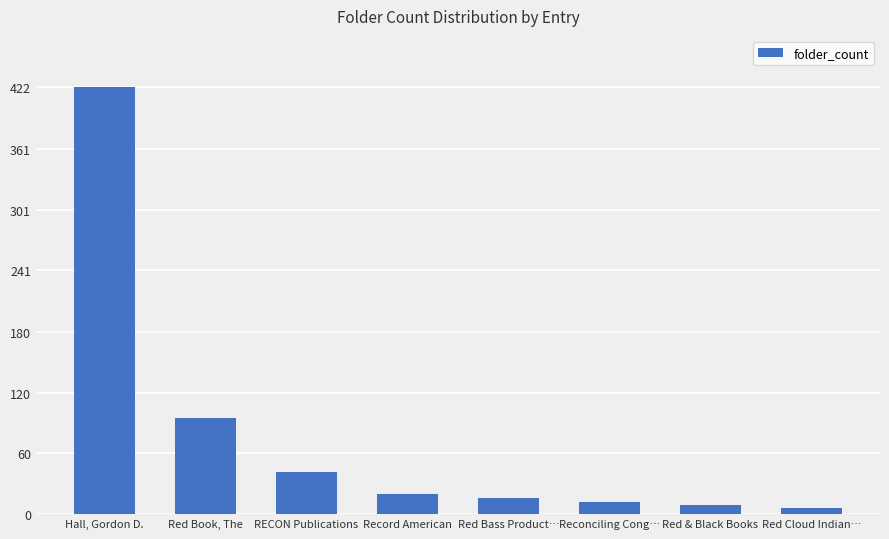

How many data points are less than 20?

4